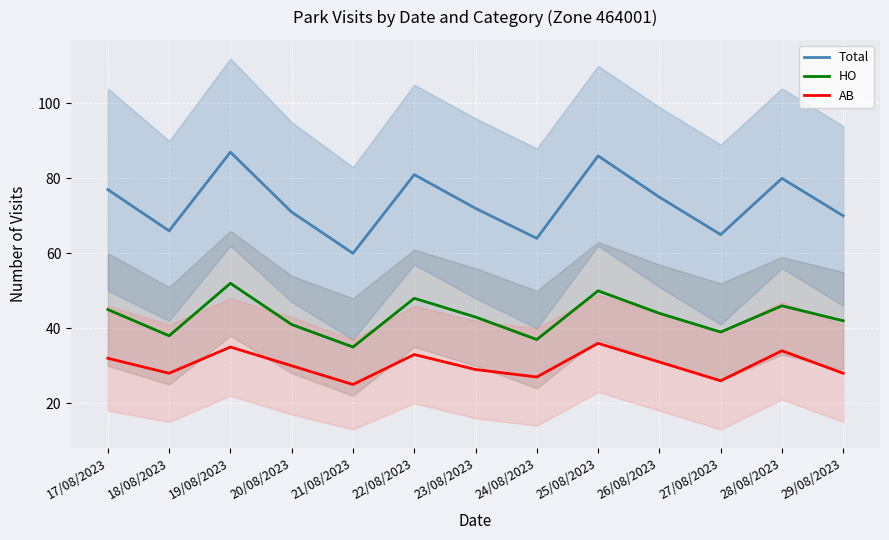

How many series are shown in this chart?

3